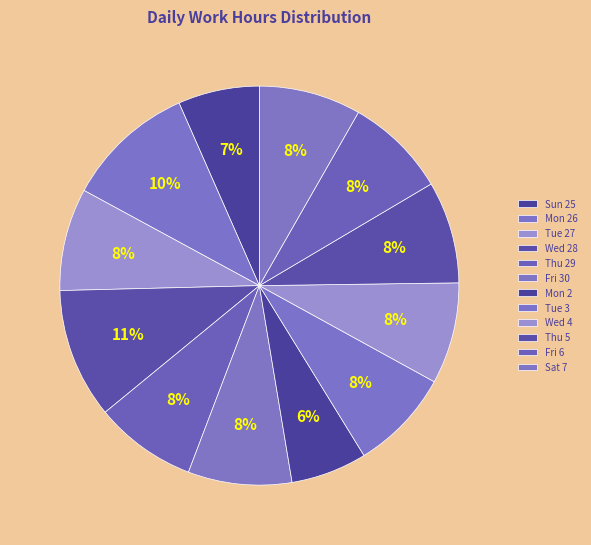

Count the number of slices in the pie.

12